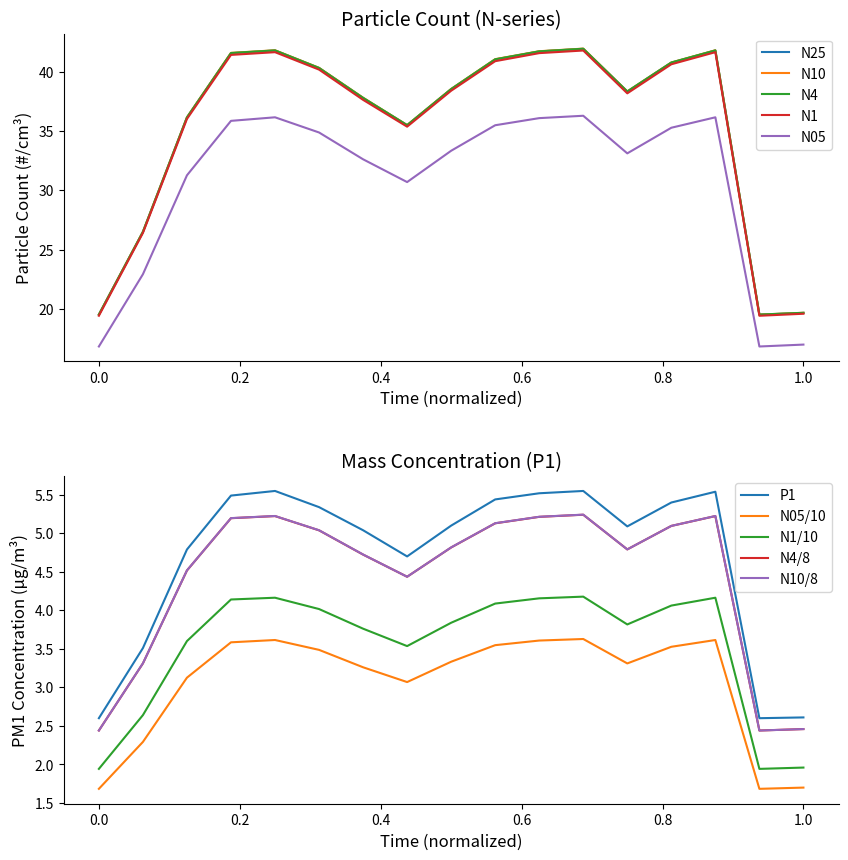

What is the maximum value shown in the chart?

41.9